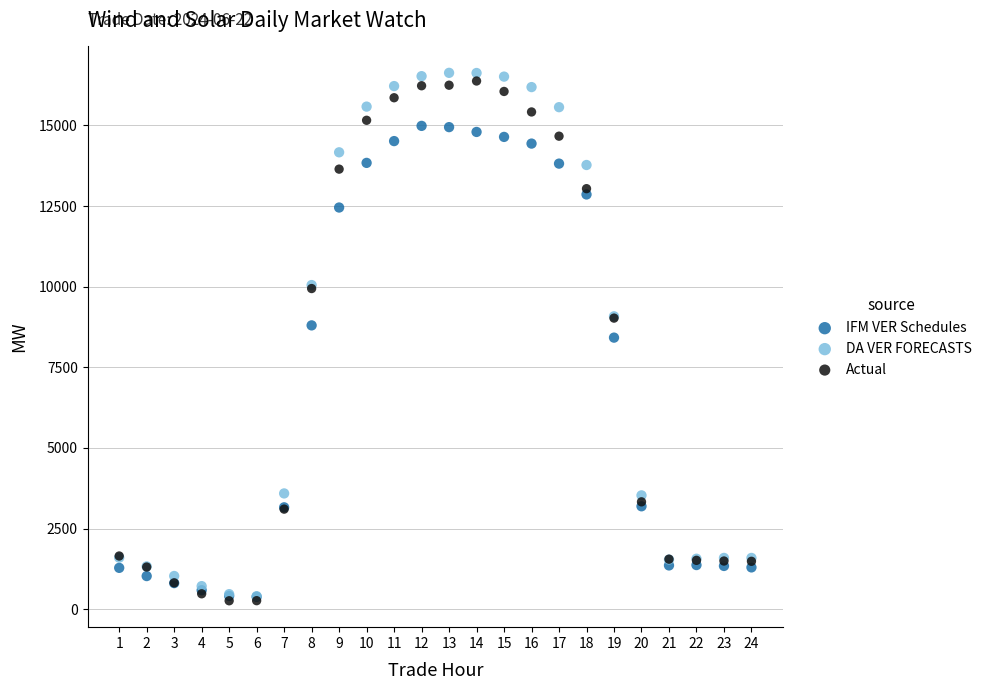

Which series has the widest spread of Y values?

DA VER FORECASTS